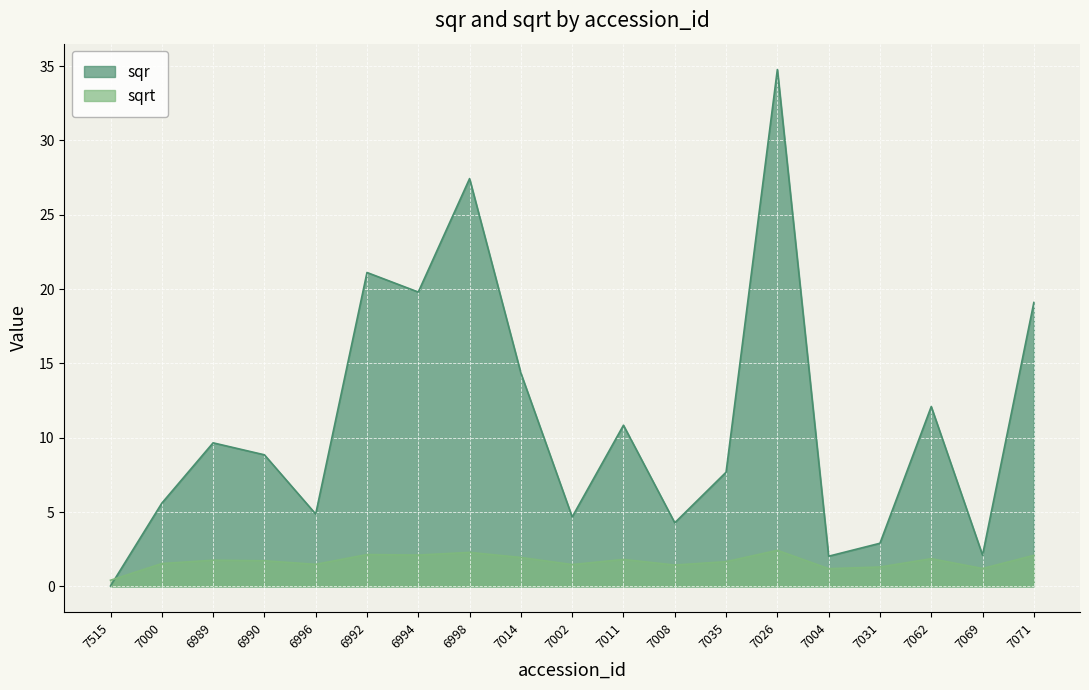

The value of sqrt at 6996 is 1.5. True or false?

True